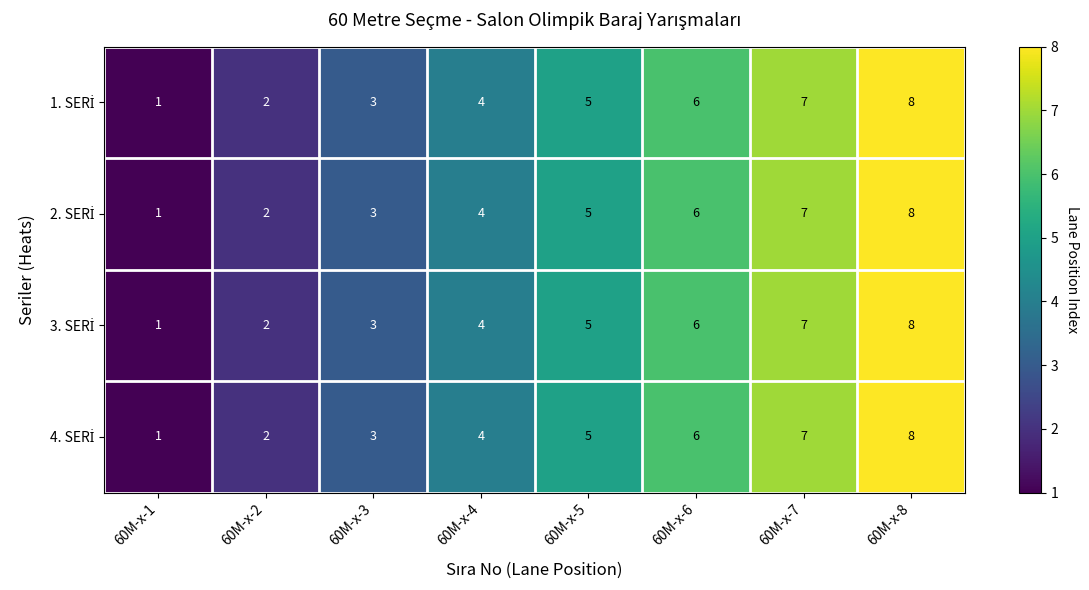

At which category is the sum across all series the highest?

60M-x-8